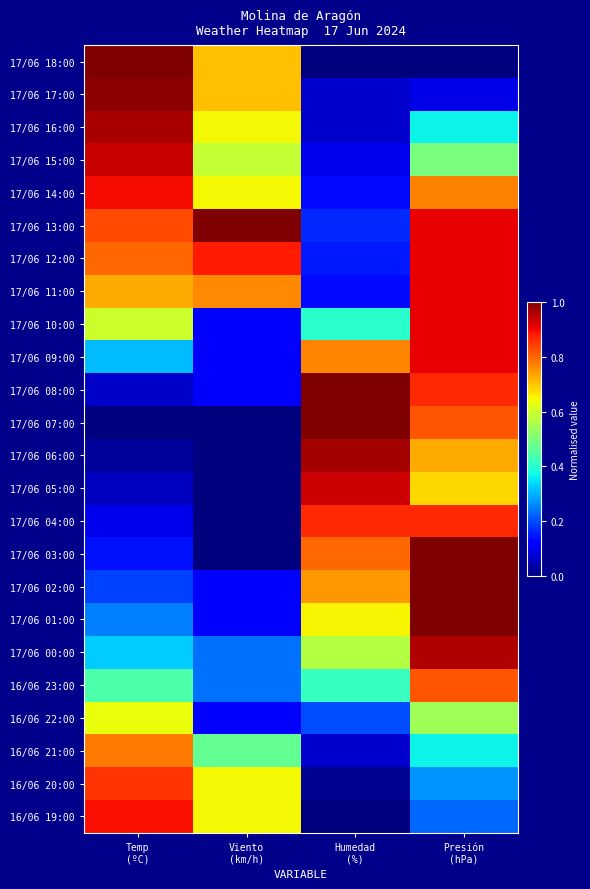

Rank the series by their maximum value, from highest to lowest.

17/06 08:00, 17/06 07:00, 17/06 18:00, 17/06 13:00, 17/06 03:00, 17/06 02:00, 17/06 01:00, 17/06 17:00, 17/06 06:00, 17/06 16:00, 17/06 00:00, 17/06 15:00, 17/06 05:00, 17/06 12:00, 17/06 11:00, 17/06 10:00, 17/06 09:00, 17/06 14:00, 16/06 19:00, 17/06 04:00, 16/06 20:00, 16/06 23:00, 16/06 21:00, 16/06 22:00